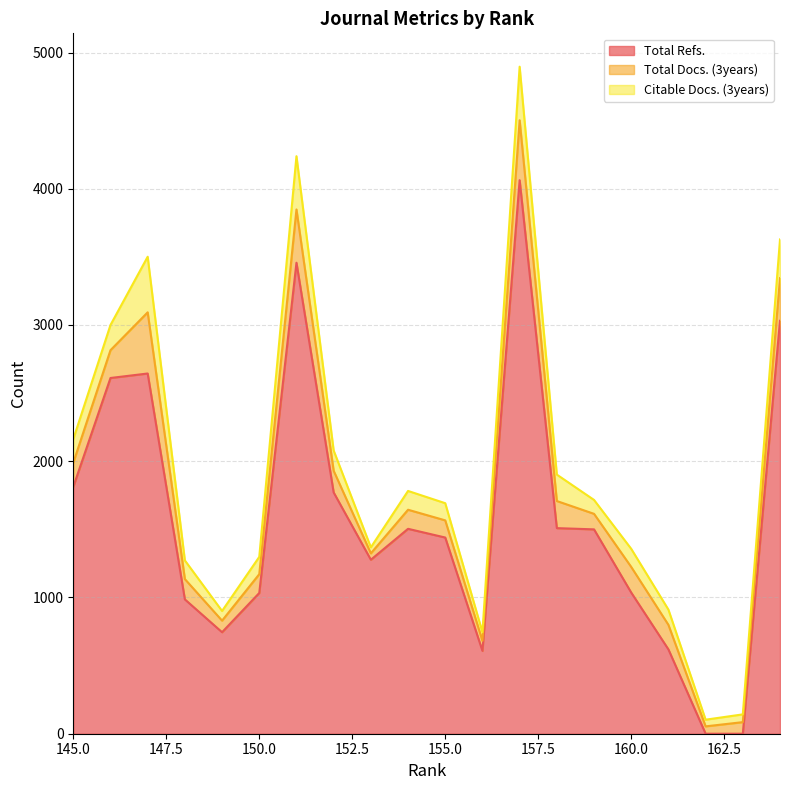

What is the approximate value of Total Refs. at 152, to the nearest 50?

1750